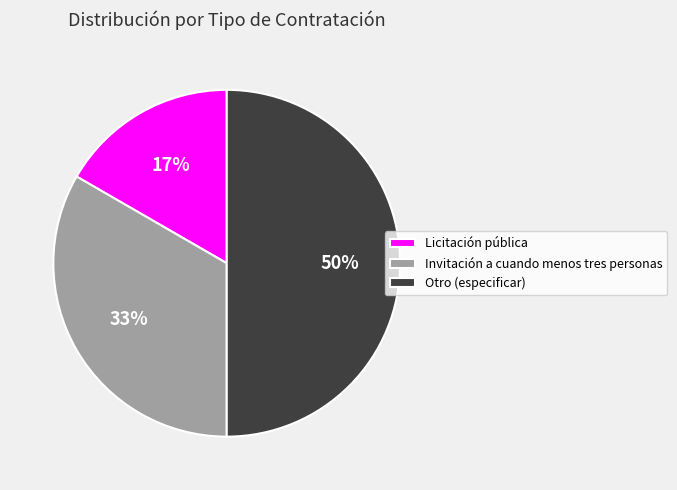

Combined, do Otro (especificar) and Invitación a cuando menos tres personas account for over 50%?

Yes